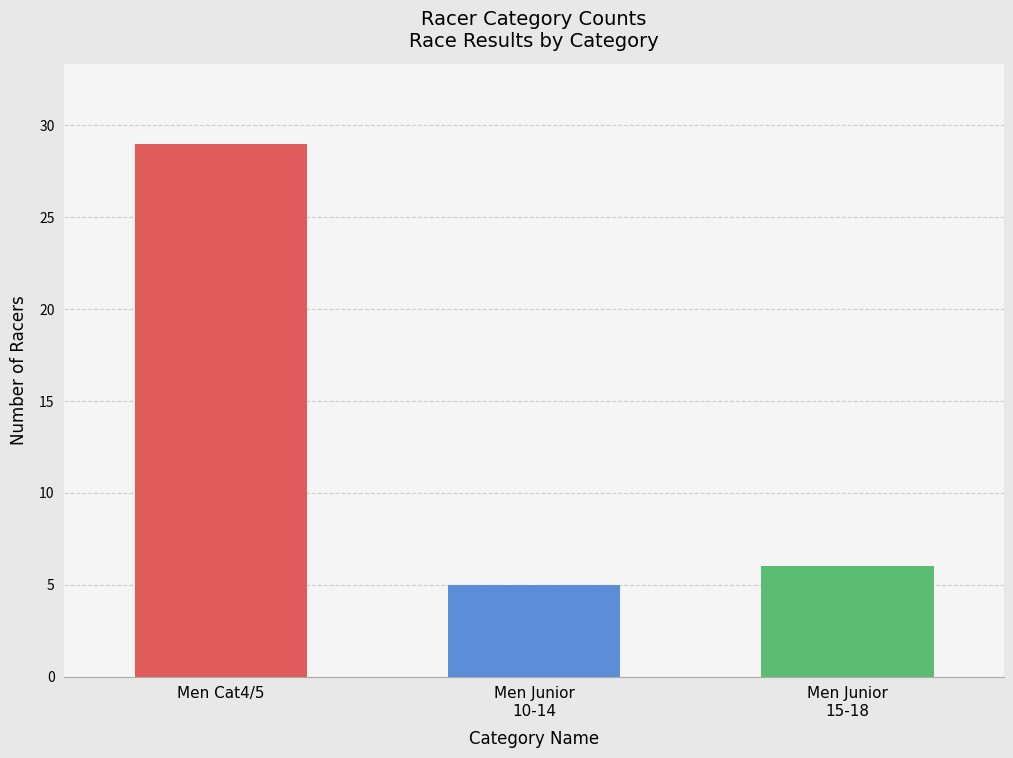

What is the value of the 3rd bar from the left?

6